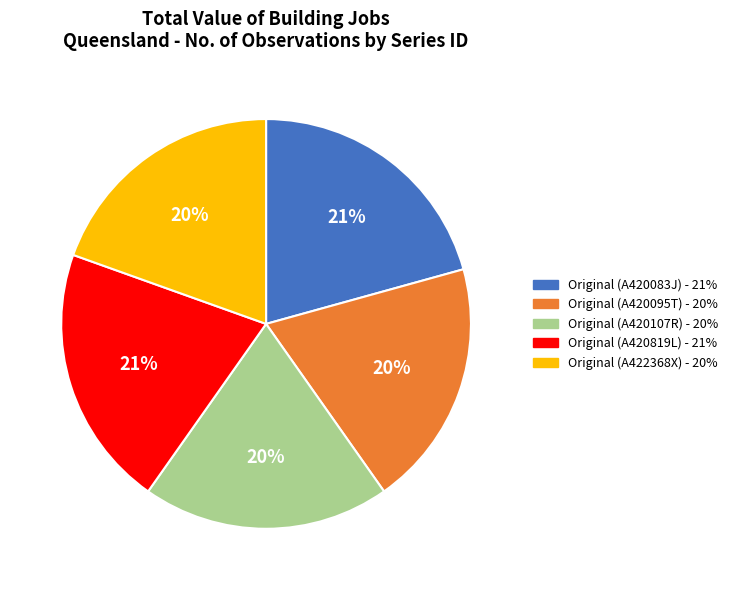

Count the number of slices in the pie.

5